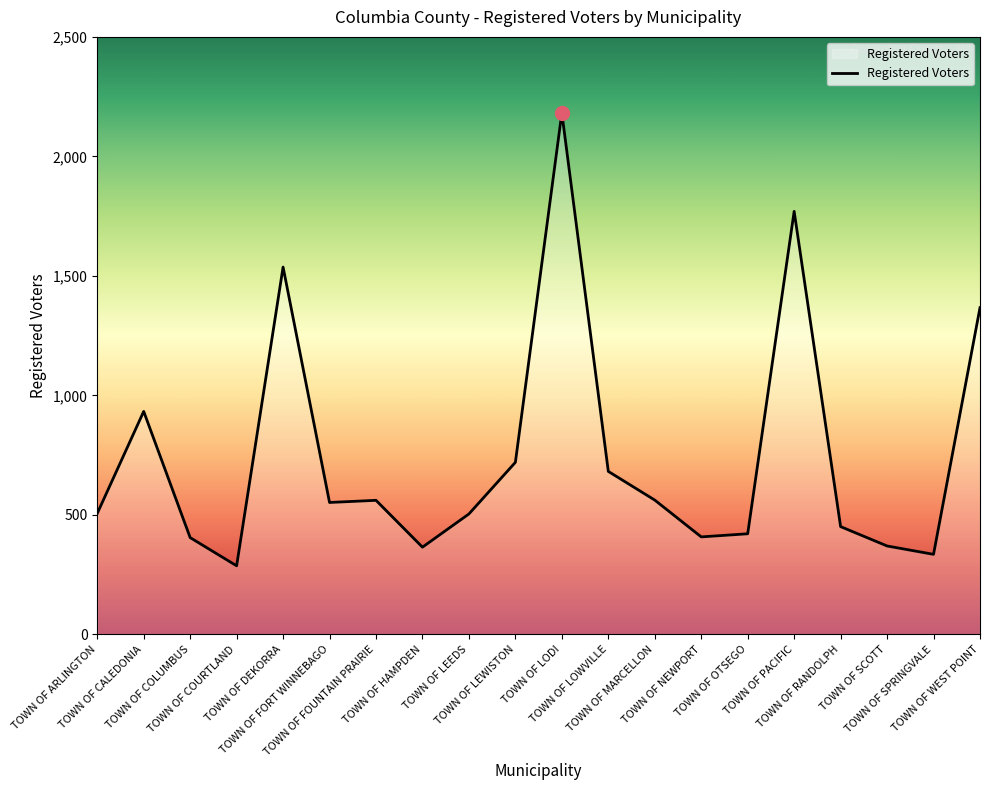

How many lines are shown in the chart?

1